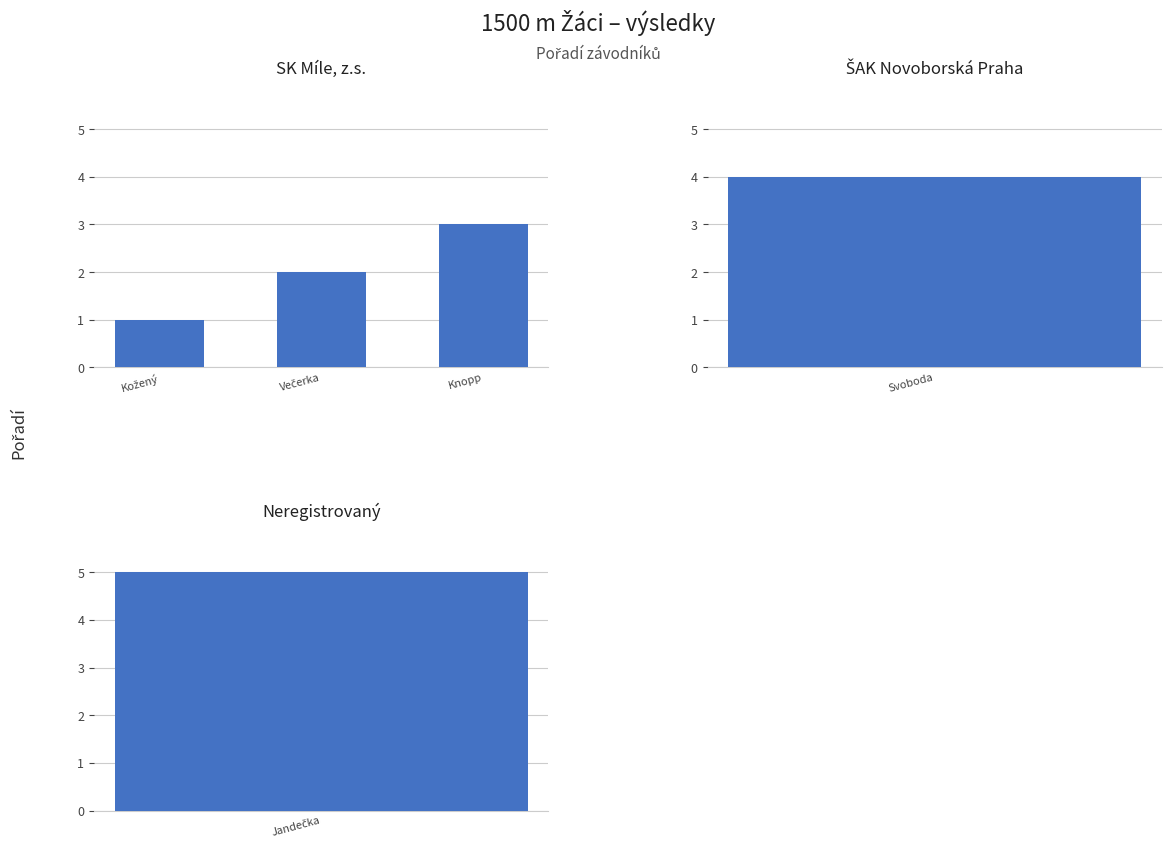

True or false: the data shows 1 at Večerka.

False